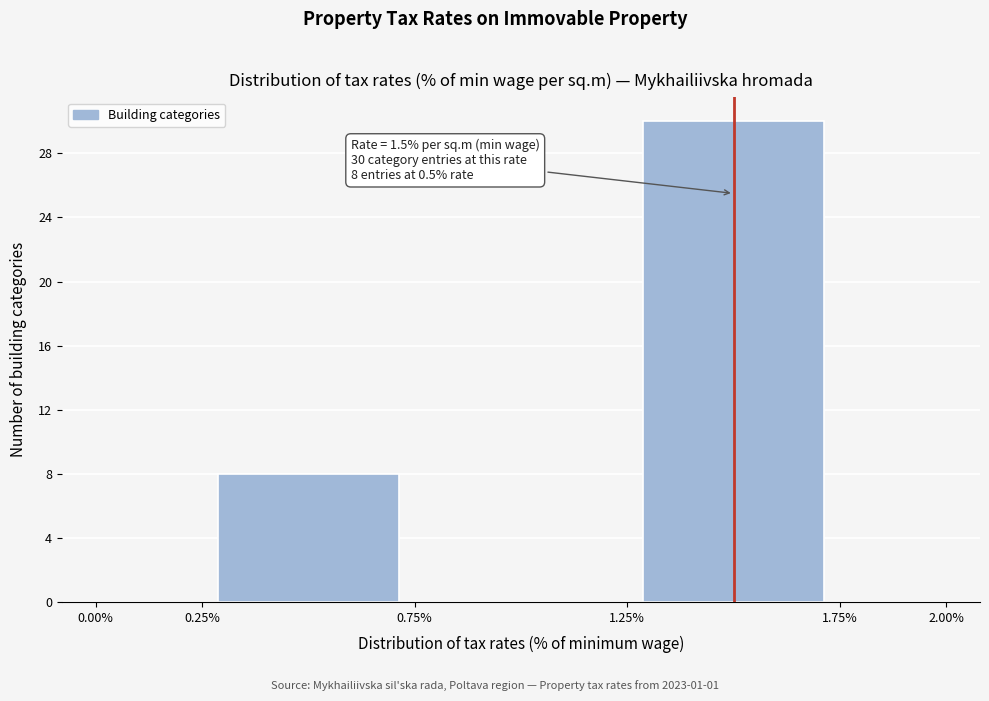

Which range on the x-axis has the tallest bar?

1.25% to 1.75%